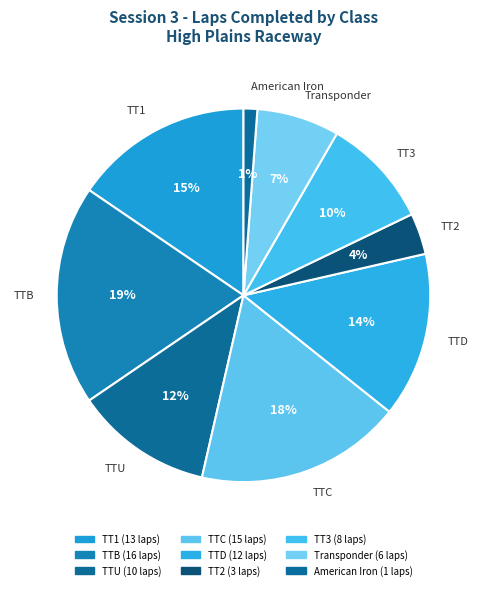

True or false: TTD accounts for 1% of the total.

False